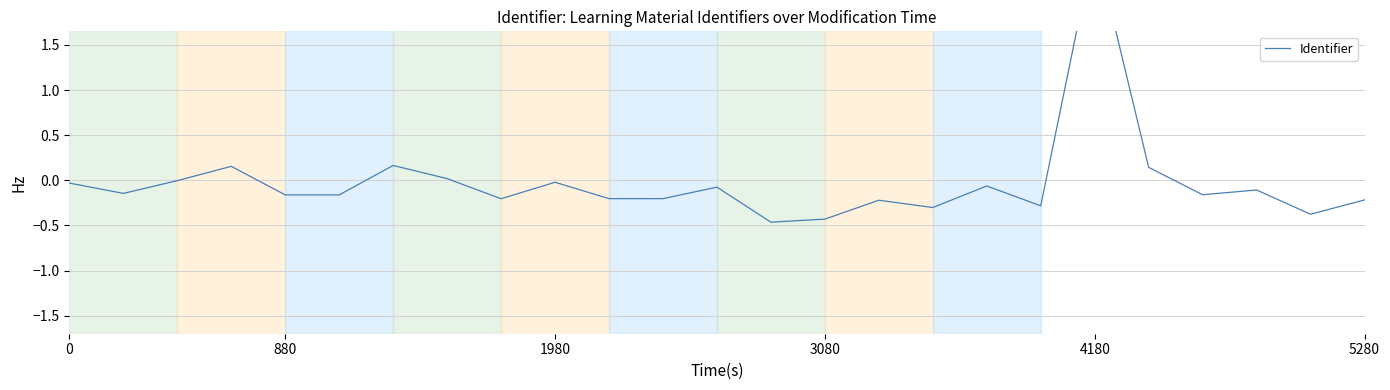

Reading left to right, what are all the values shown in this chart?

-0.0	-0.1	-0.0	0.2	-0.2	-0.2	0.2	0.0	-0.2	-0.0	-0.2	-0.2	-0.1	-0.5	-0.4	-0.2	-0.3	-0.1	-0.3	2.6	0.1	-0.2	-0.1	-0.4	-0.2